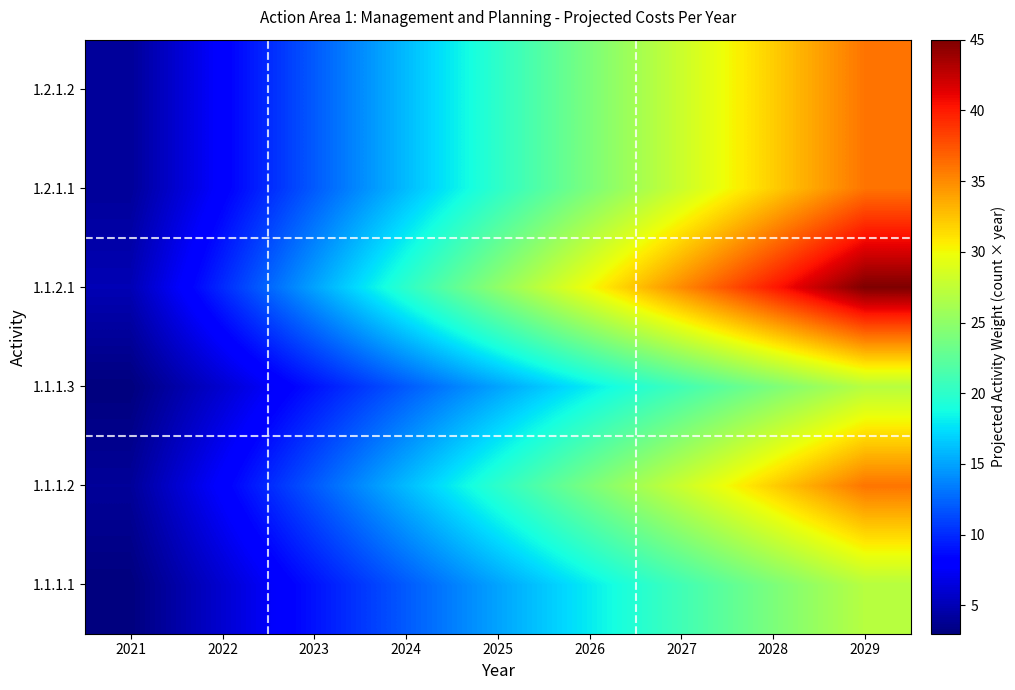

Reading right to left, list all the values displayed in this chart.

1.1.1.1: 2029=27	2028=24	2027=21	2026=18	2025=15	2024=12	2023=9	2022=6	2021=3
1.1.1.2: 2029=36	2028=32	2027=28	2026=24	2025=20	2024=16	2023=12	2022=8	2021=4
1.1.1.3: 2029=27	2028=24	2027=21	2026=18	2025=15	2024=12	2023=9	2022=6	2021=3
1.1.2.1: 2029=45	2028=40	2027=35	2026=30	2025=25	2024=20	2023=15	2022=10	2021=5
1.2.1.1: 2029=36	2028=32	2027=28	2026=24	2025=20	2024=16	2023=12	2022=8	2021=4
1.2.1.2: 2029=36	2028=32	2027=28	2026=24	2025=20	2024=16	2023=12	2022=8	2021=4